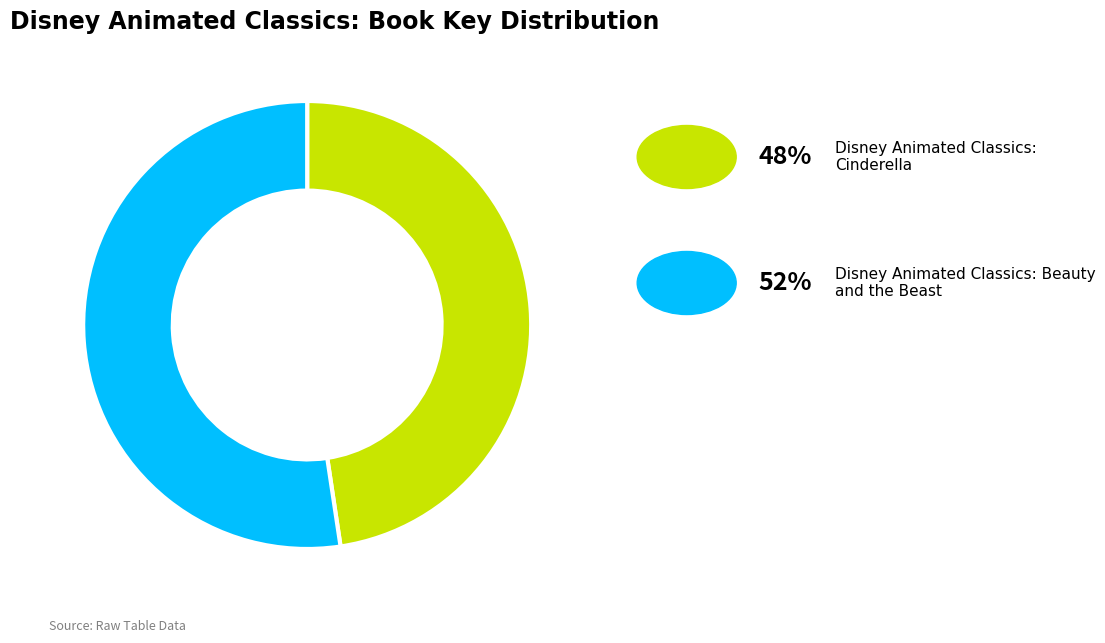

Is there a majority slice in this chart?

Yes